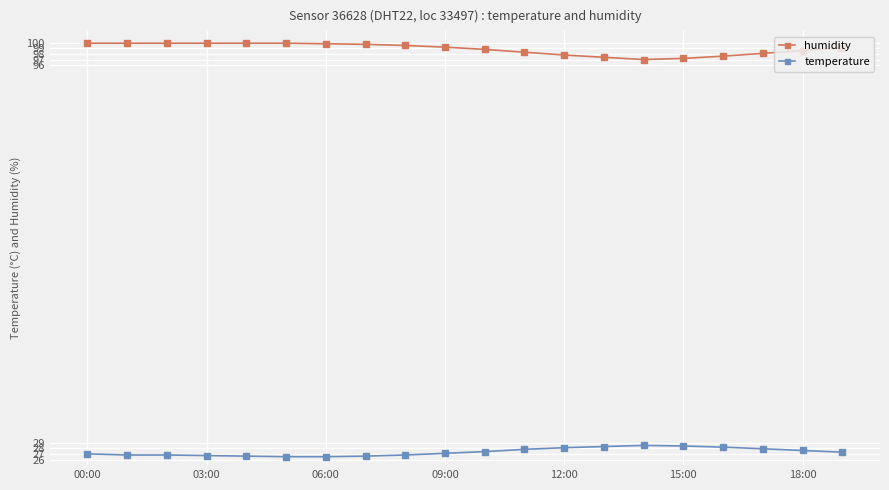

True or false: temperature has more than 0 points higher than both neighbors.

True